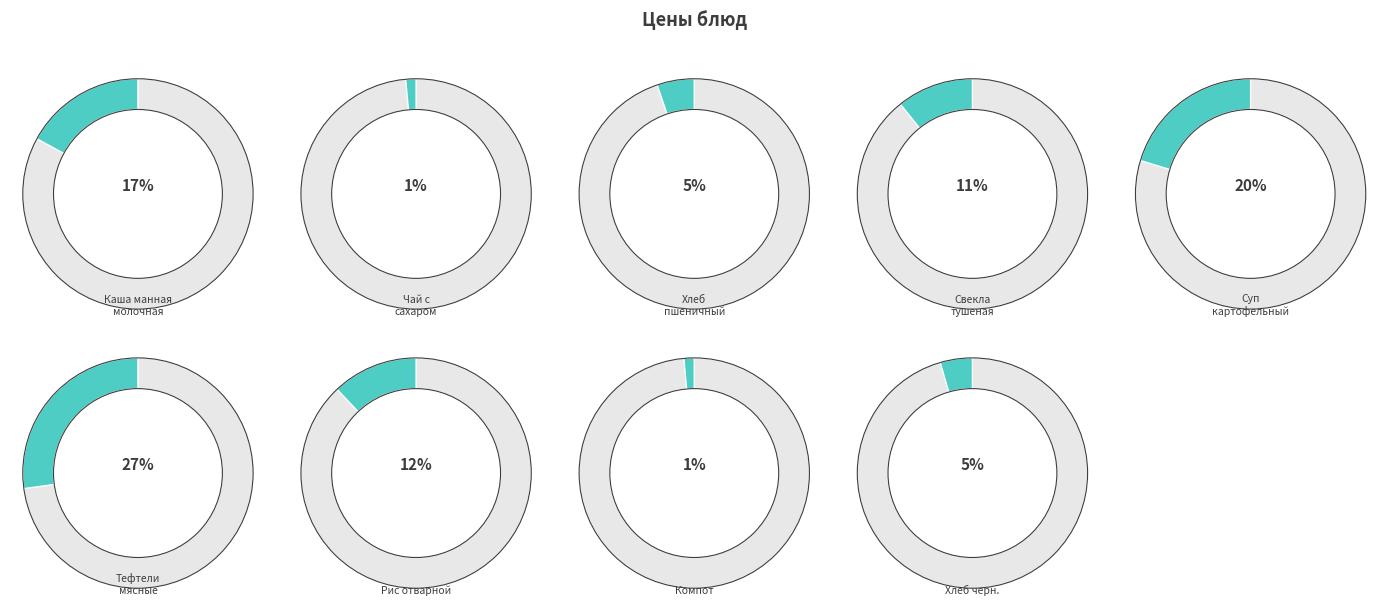

Do Свекла тушеная and Каша манная молочная together represent more than half of the pie?

No